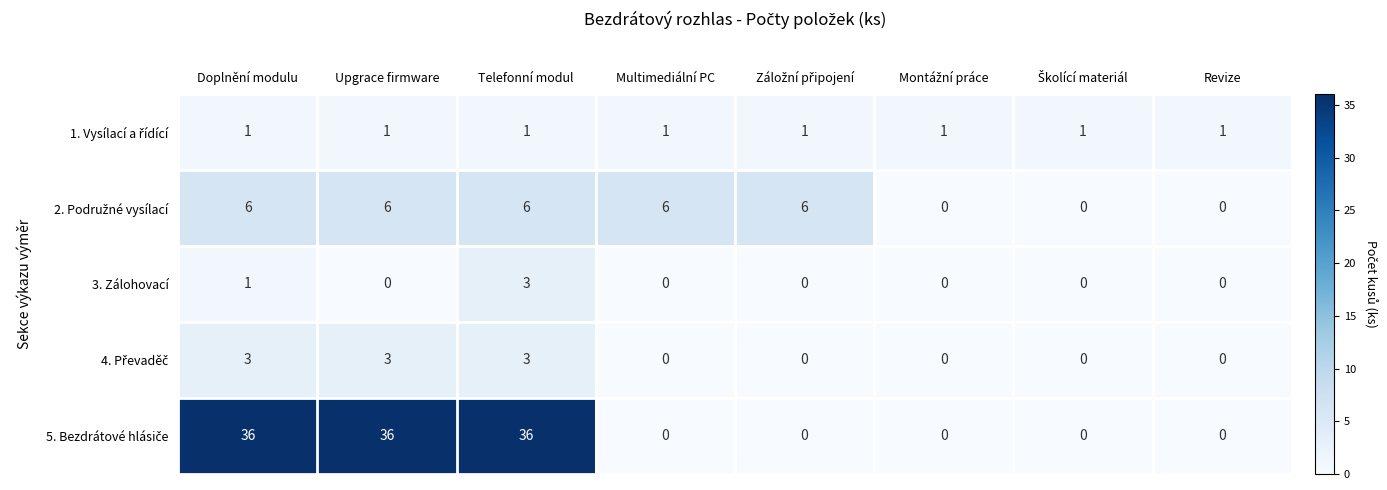

How many distinct data groups are displayed?

5